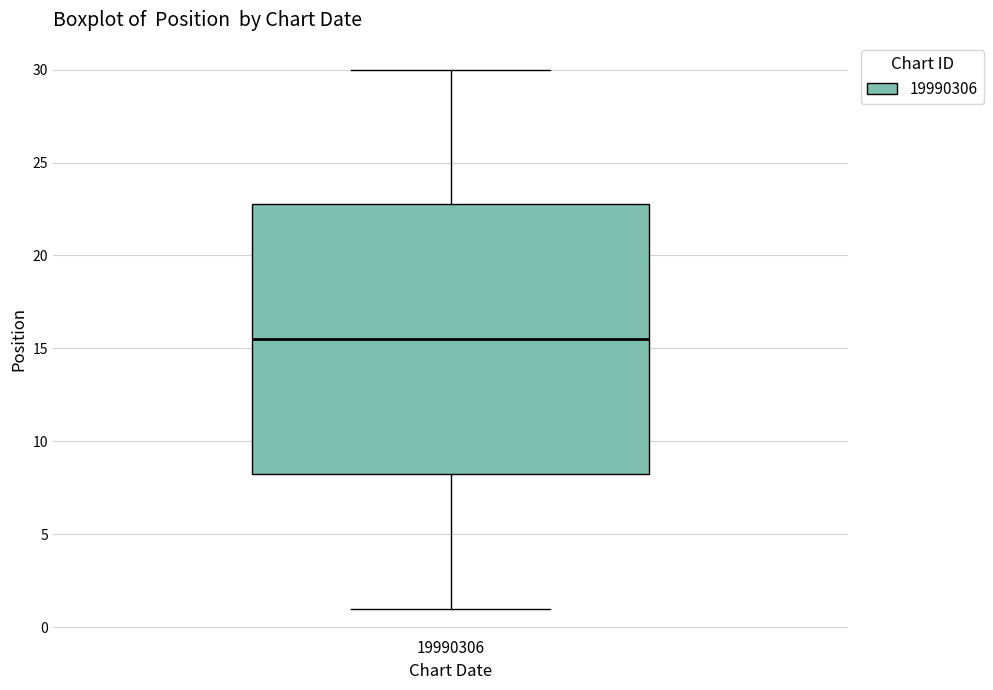

Where is the lower edge of the box at x = 19990306 on the y-axis? The values are not printed on the chart, so give them approximately, as read against the axis.

8.5